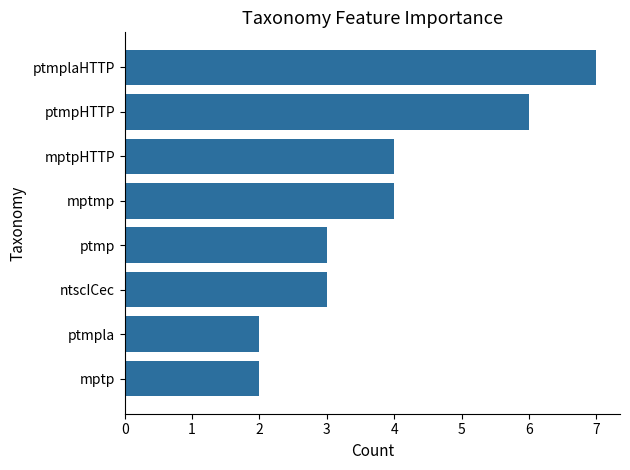

Reading top to bottom, list all the values displayed in this chart.

7	6	4	4	3	3	2	2